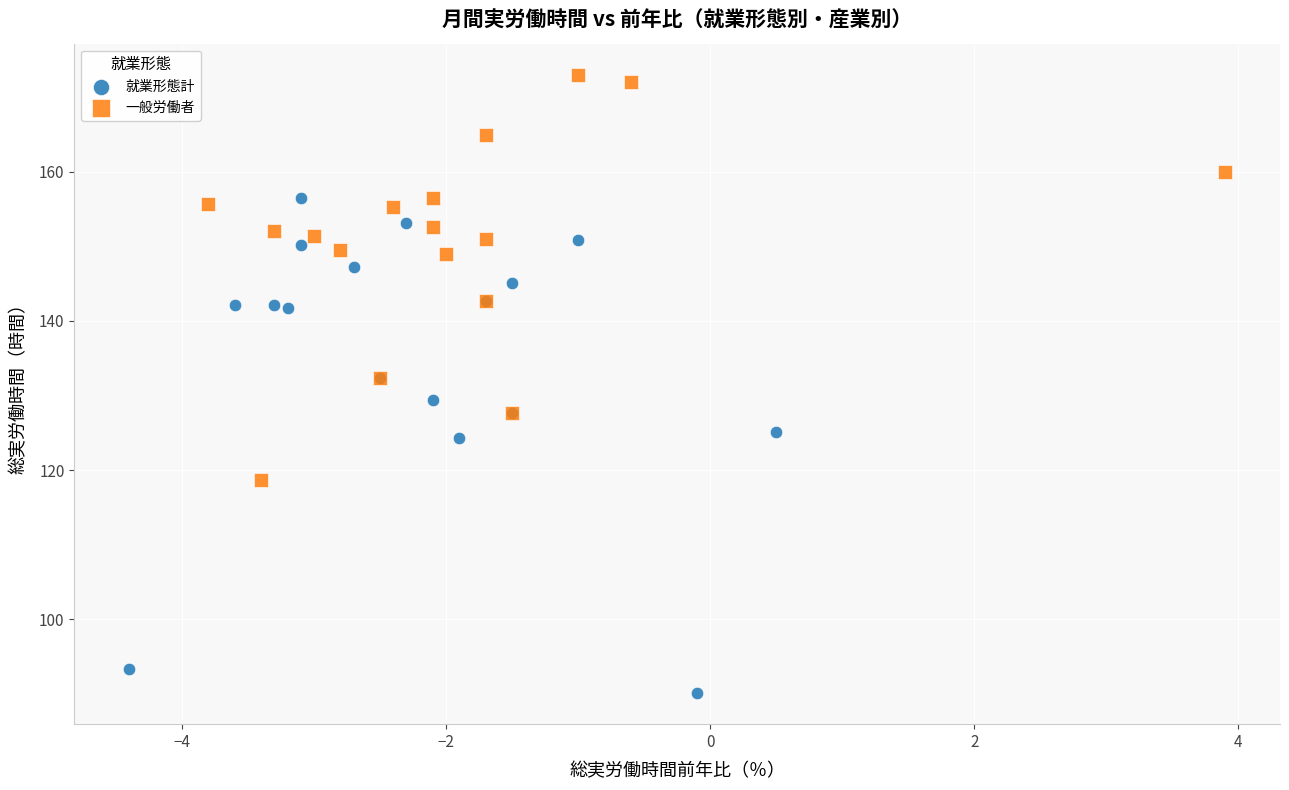

Which series has the widest spread of Y values?

就業形態計